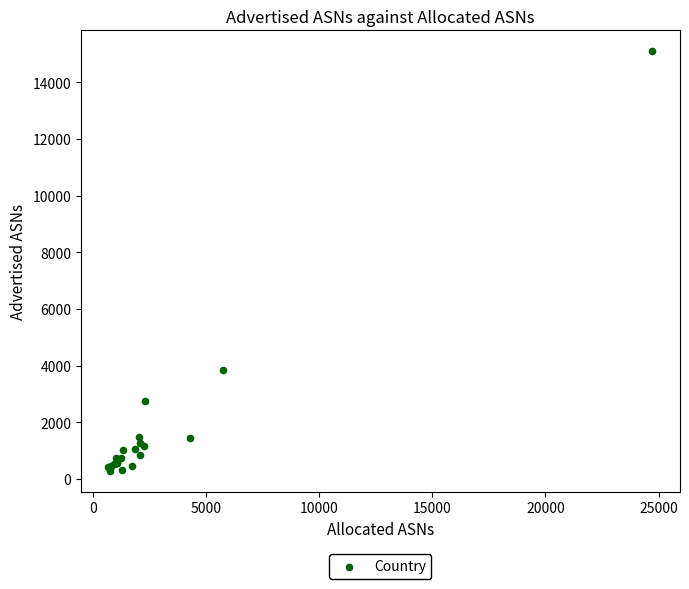

What Y value in the scatter plot is closest to 7689?

3830